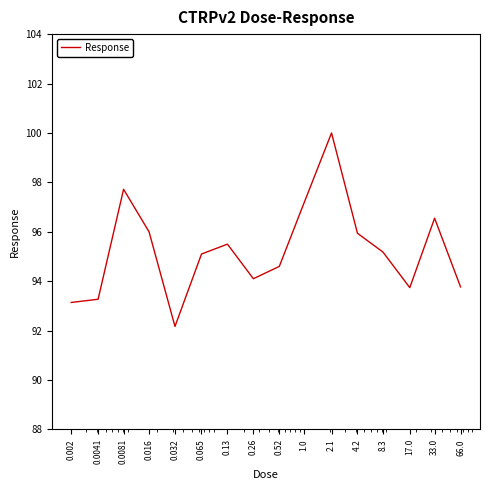

What is the greatest value displayed?

100.0